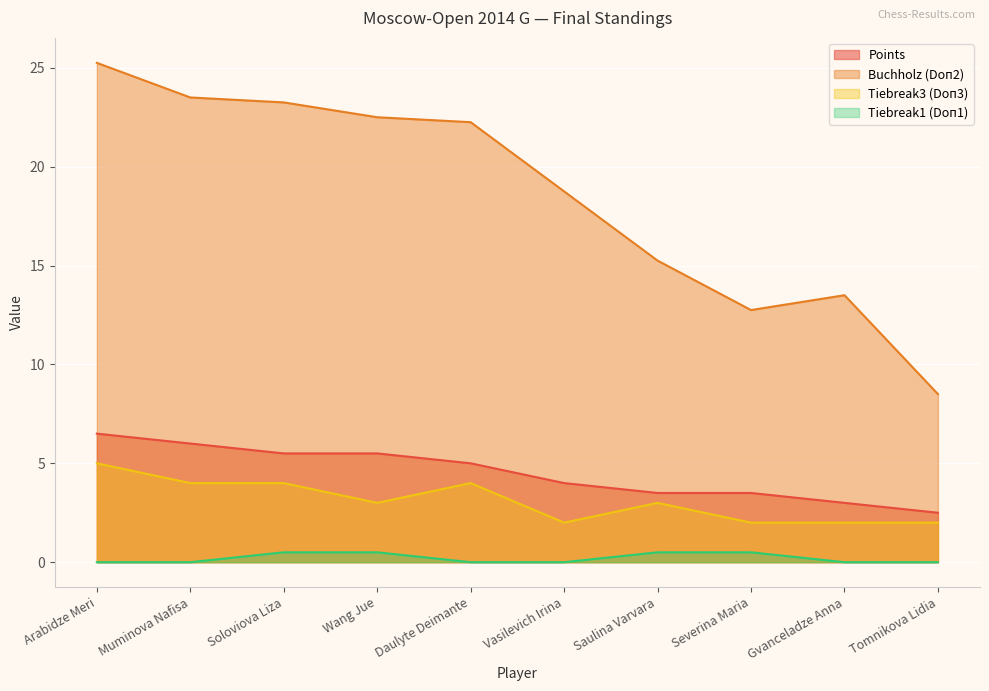

What is the average value of the Tiebreak3 (Doп3) series?

3.1